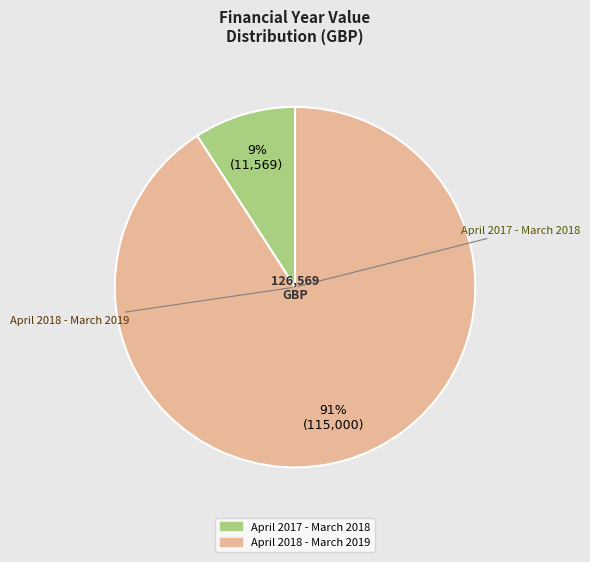

To the nearest percent, what is the difference between the largest and smallest slice percentages?

82%